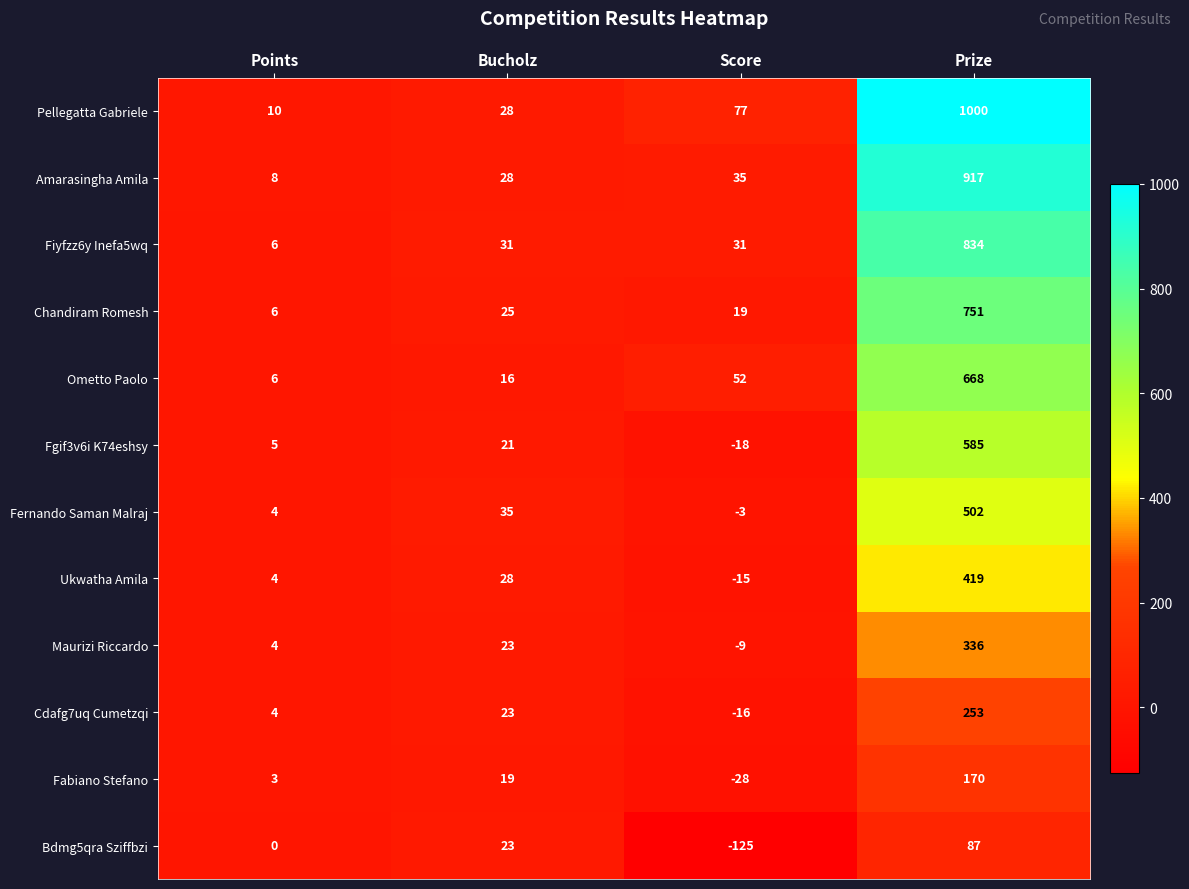

The Bdmg5qra Sziffbzi series shows 141 at Prize. True or false?

False